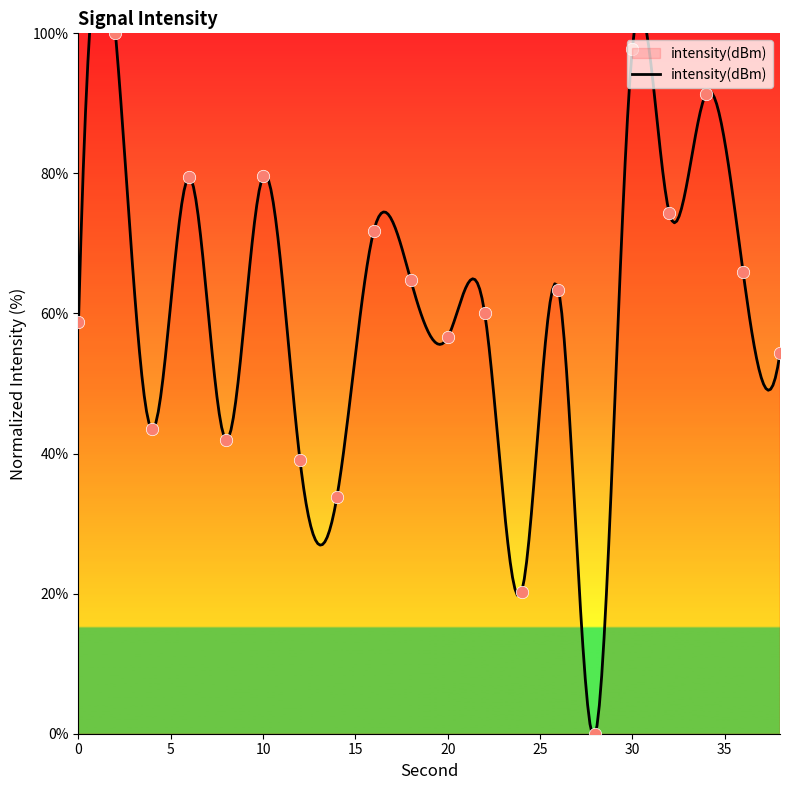

What is the change in value from 10 to 14?

-45.7